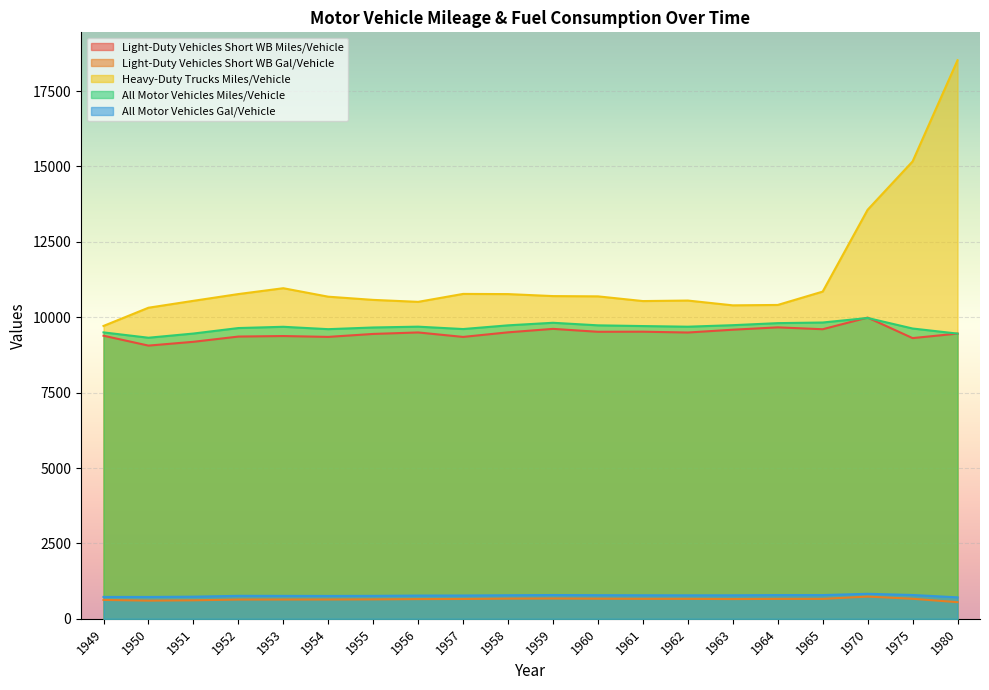

Where is Light-Duty Vehicles Short WB Gal/Vehicle nearest to the value 644?

1955